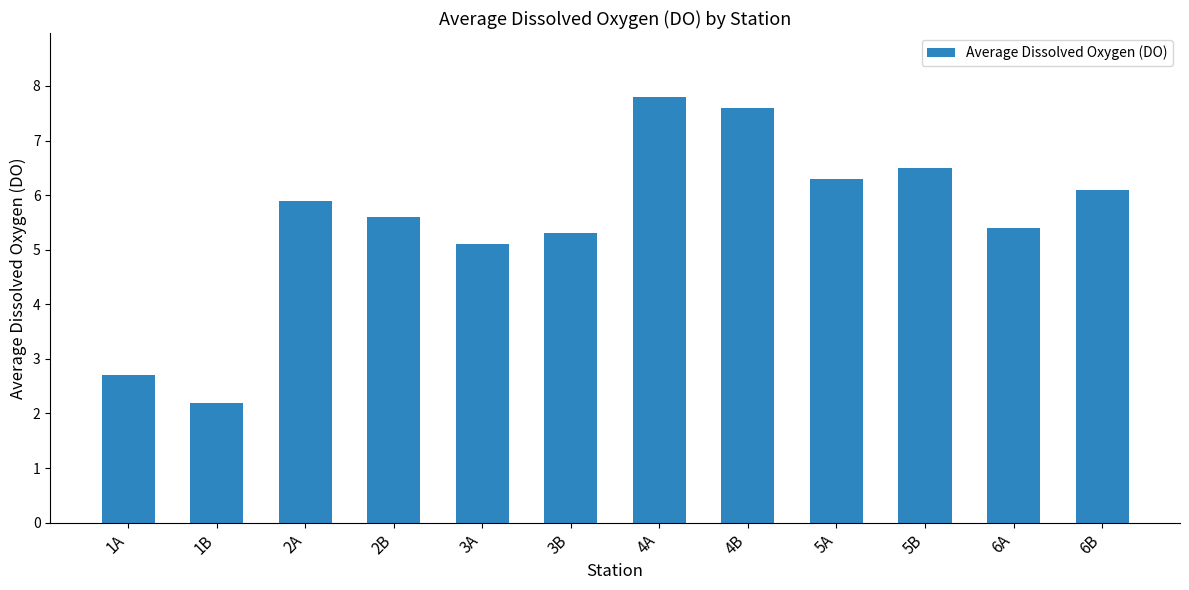

List the labels in order of value, smallest first.

1B, 1A, 3A, 3B, 6A, 2B, 2A, 6B, 5A, 5B, 4B, 4A